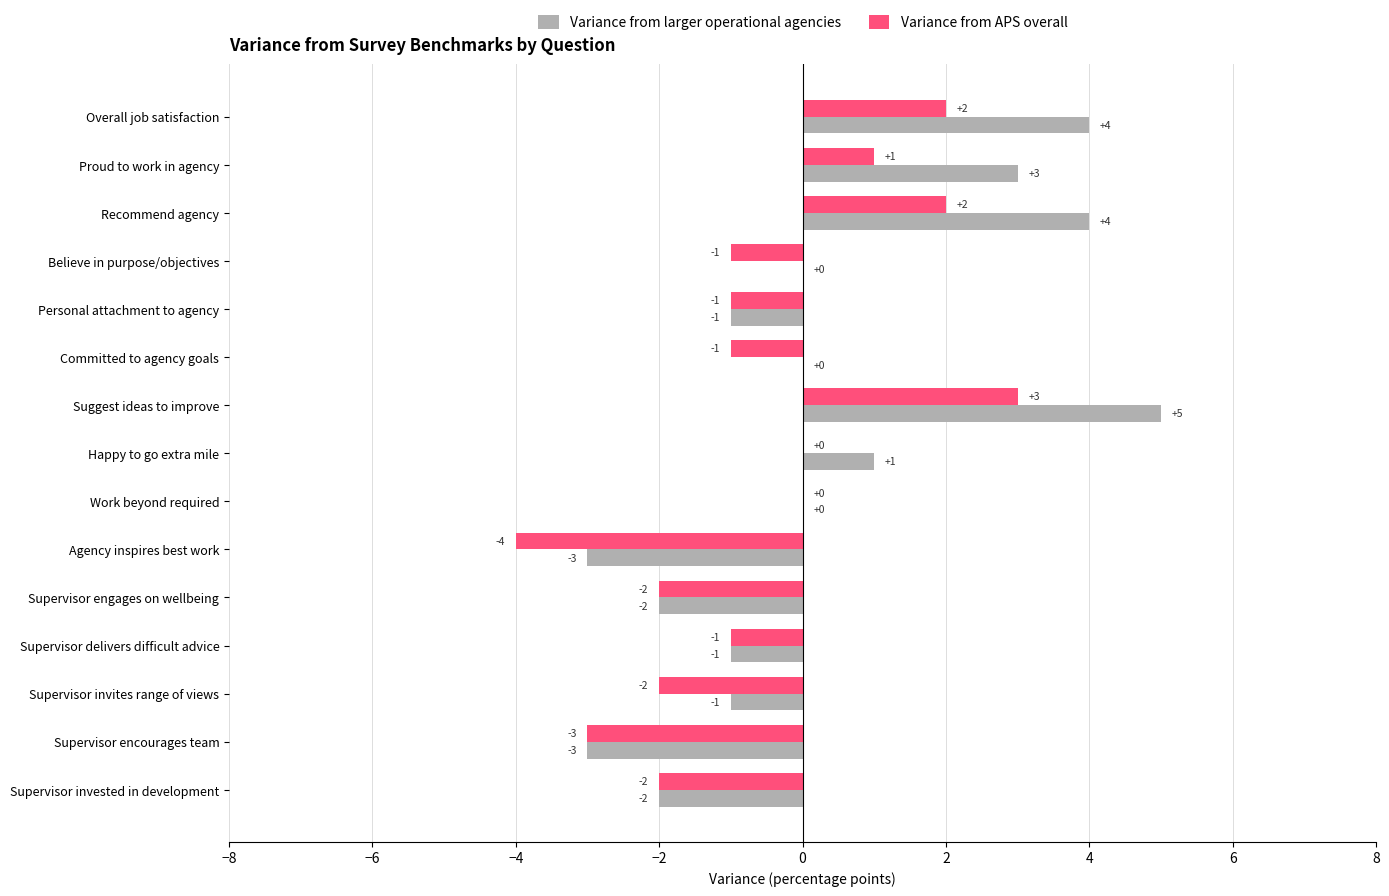

What is the highest value of the Variance from APS overall series?

3